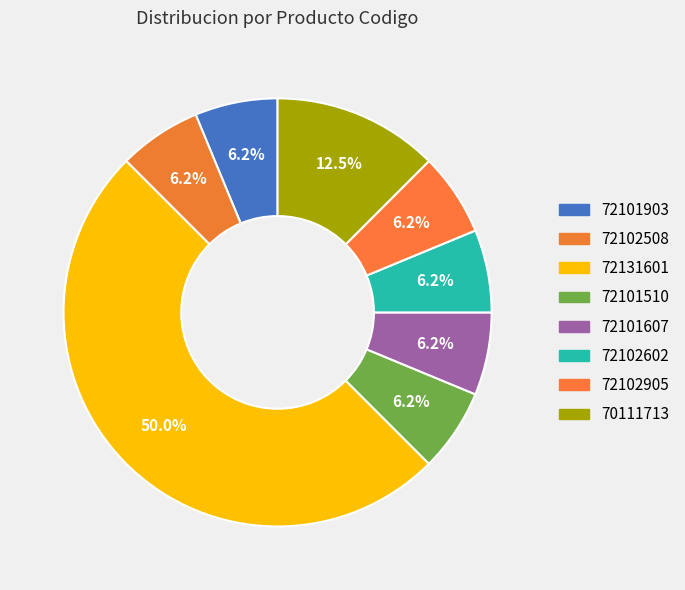

True or false: 72101510 accounts for 1% of the total.

False